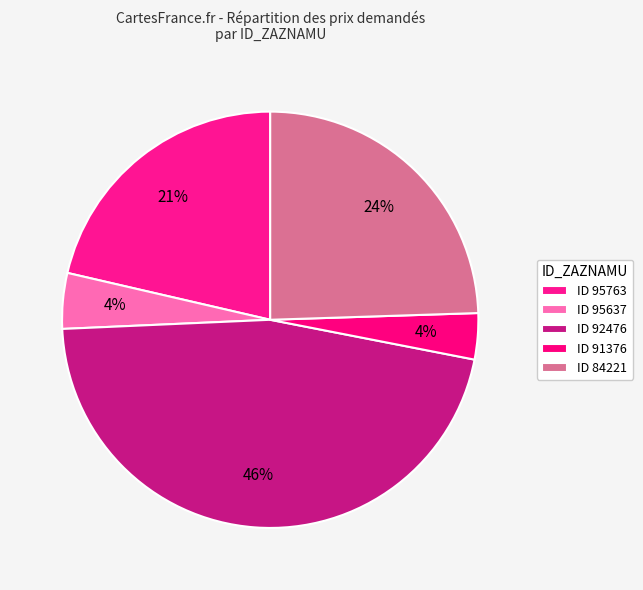

How many slices are in this pie chart?

5